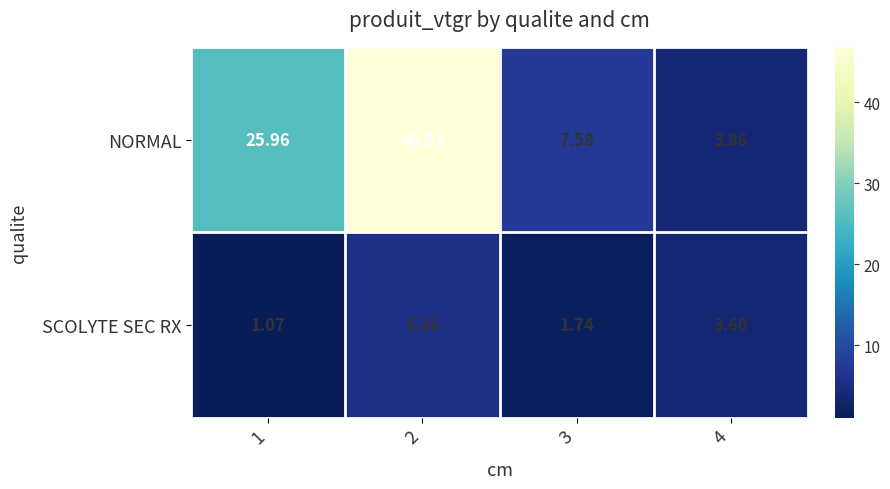

How many data points does each series have?

4